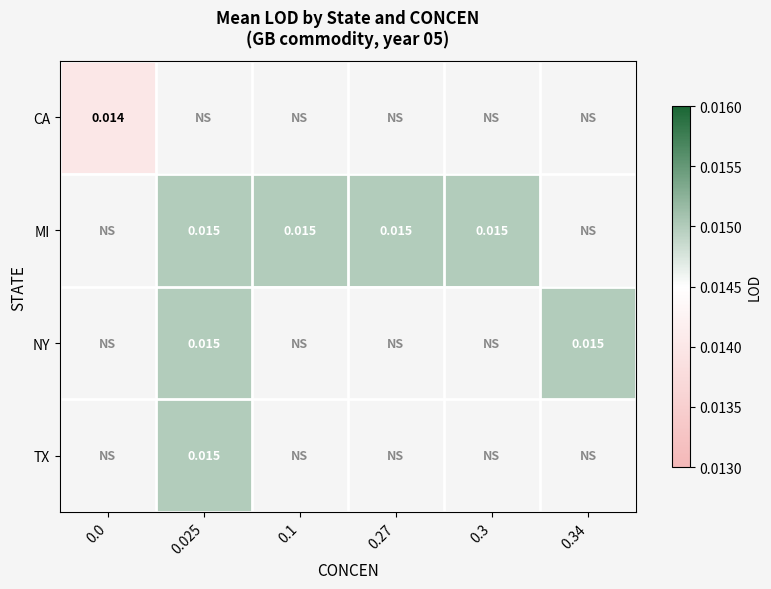

True or false: MI has a value of 0.0 at 0.1.

True